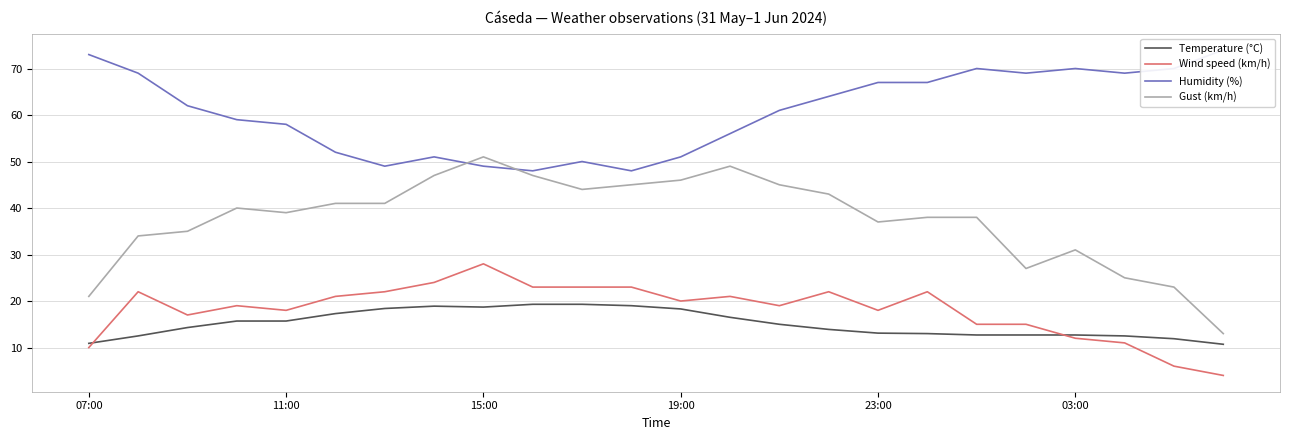

What is the difference between the maximum and minimum values in the Gust (km/h) series?

38.0